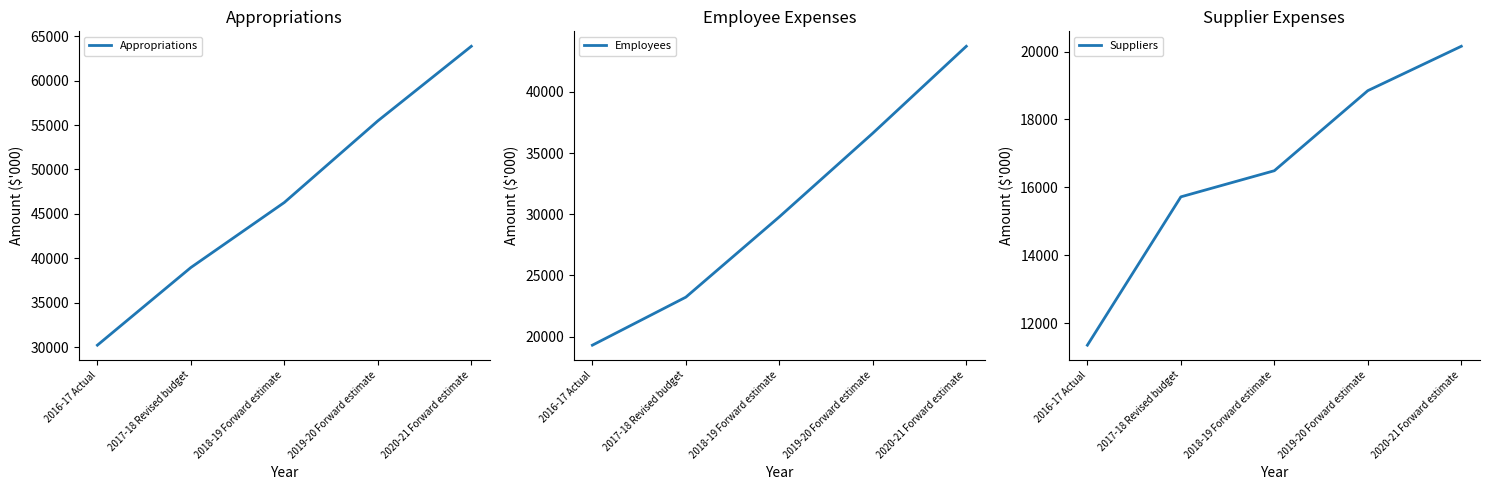

What position from the right is 2017-18 Revised budget?

4